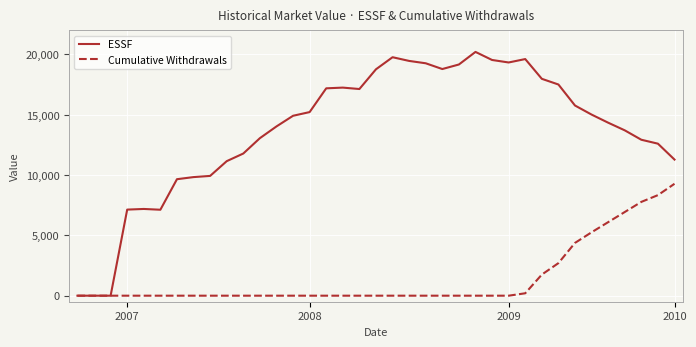

Which series has the widest spread of values?

ESSF